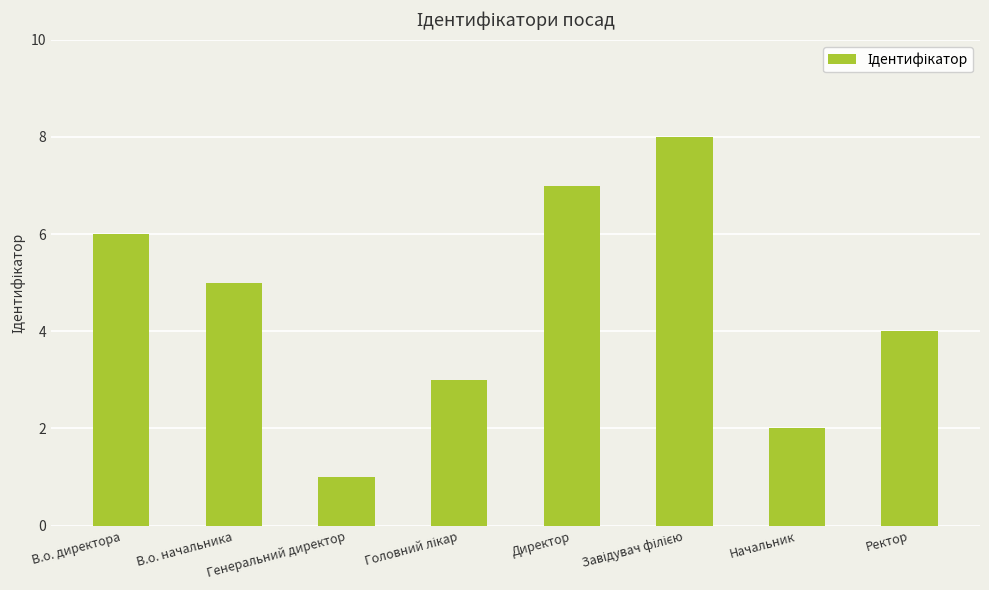

True or false: the data shows 1 at Генеральний директор.

True